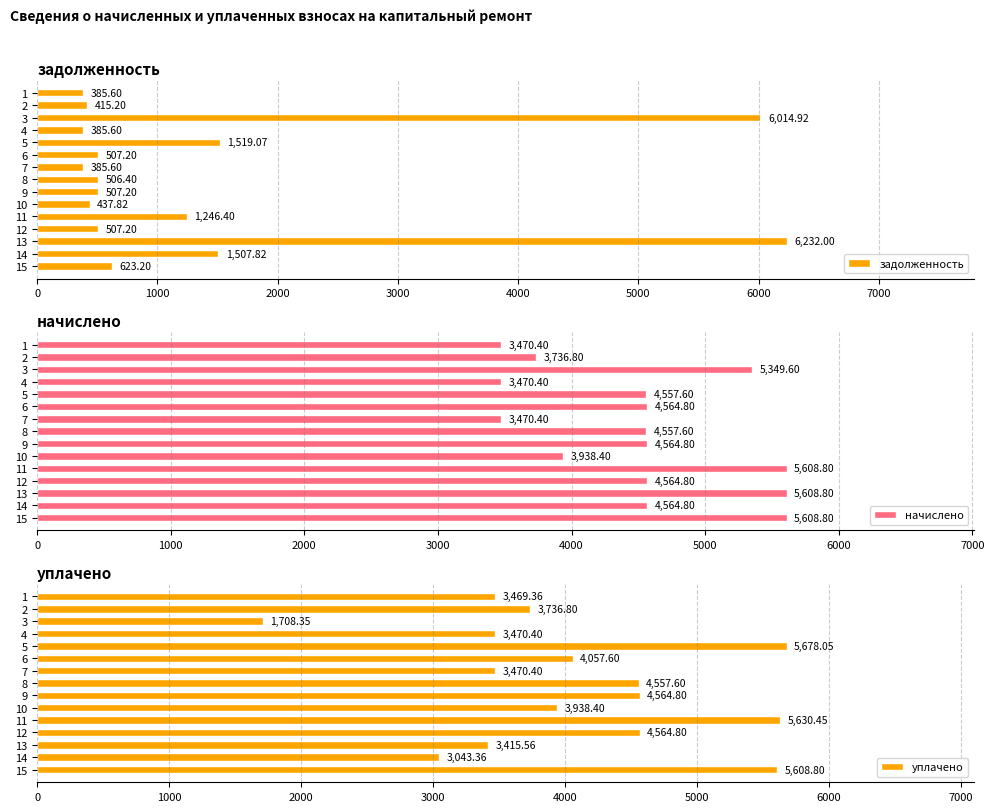

What is the sum of all задолженность values?

21181.2